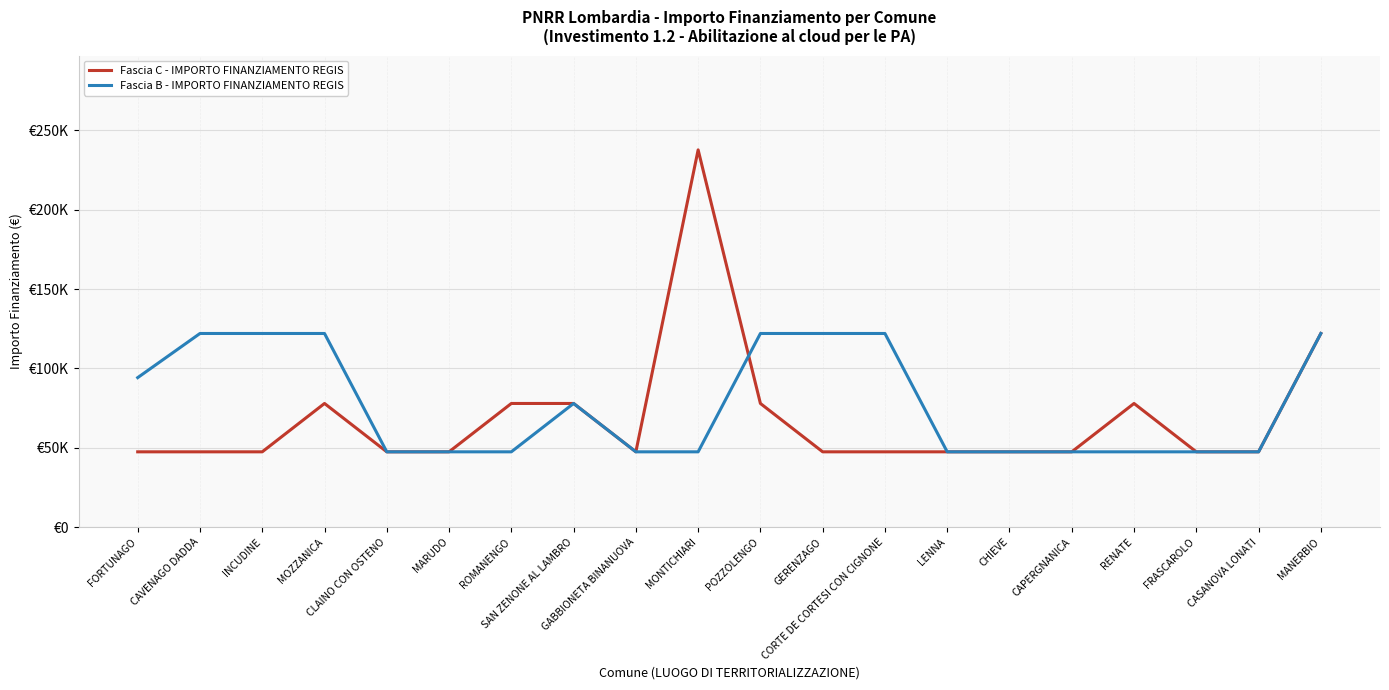

Rank the series at CLAINO CON OSTENO from highest to lowest value.

Fascia C - IMPORTO FINANZIAMENTO REGIS, Fascia B - IMPORTO FINANZIAMENTO REGIS